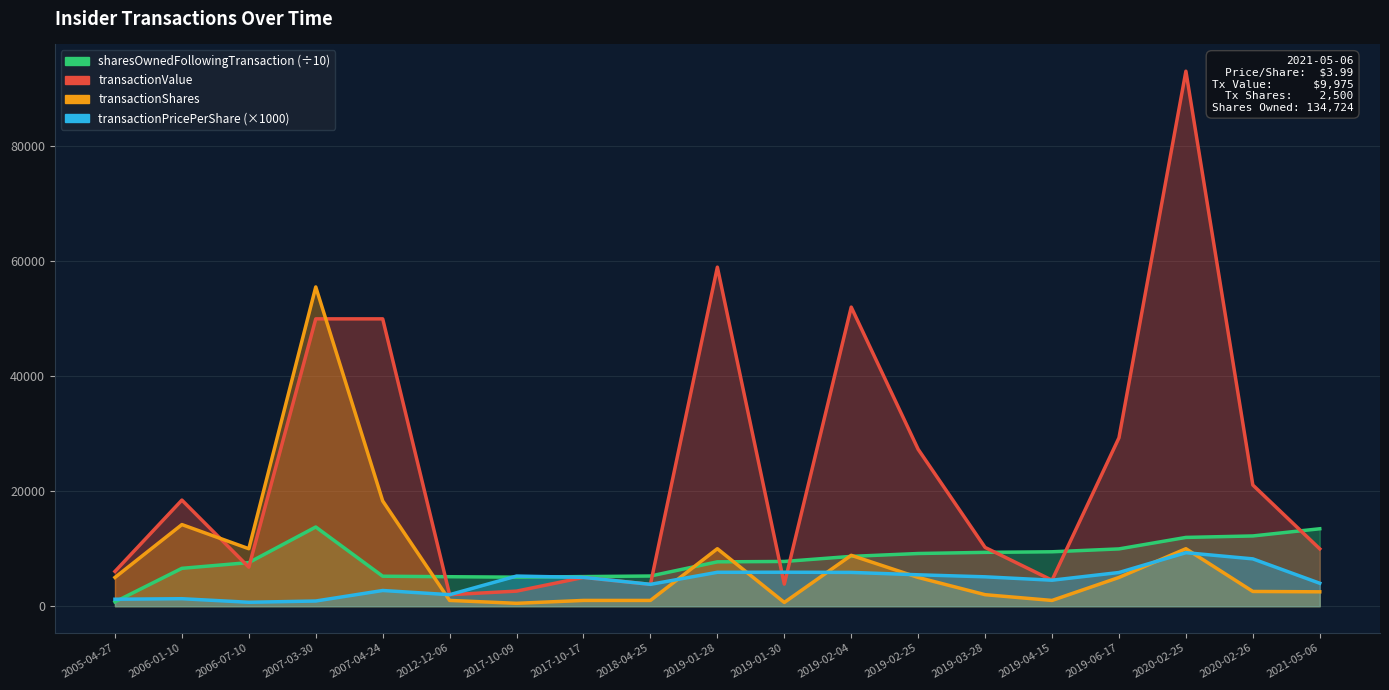

At which category is the sum across all series the highest?

2020-02-25